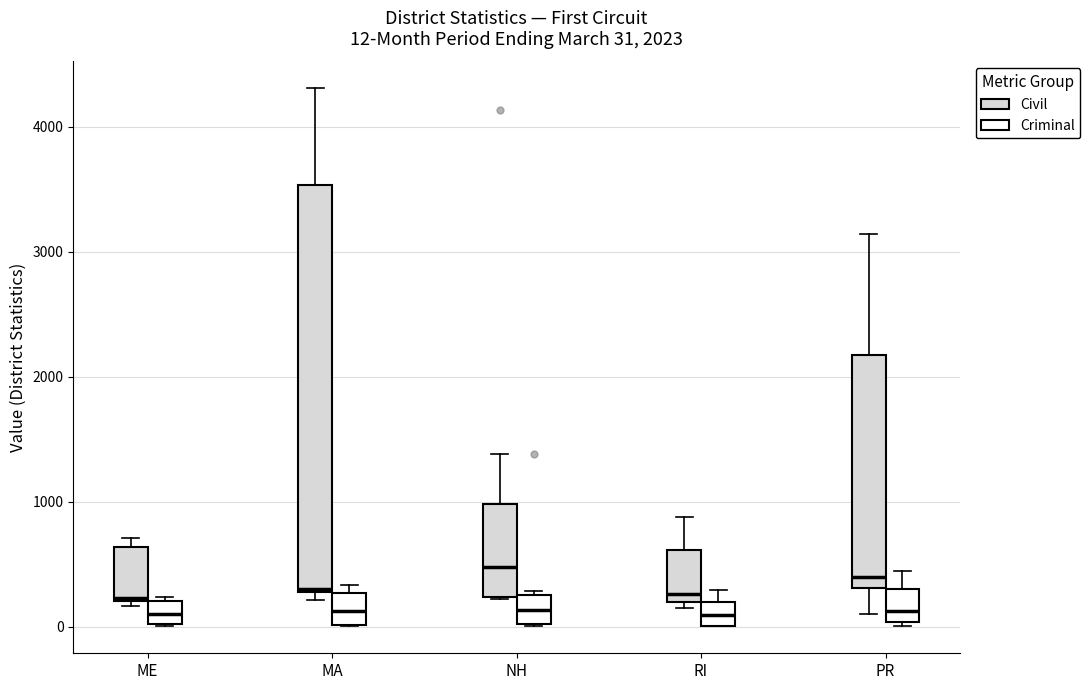

Comparing the boxes themselves (not the whiskers), which one is the tallest?

MA (Civil)